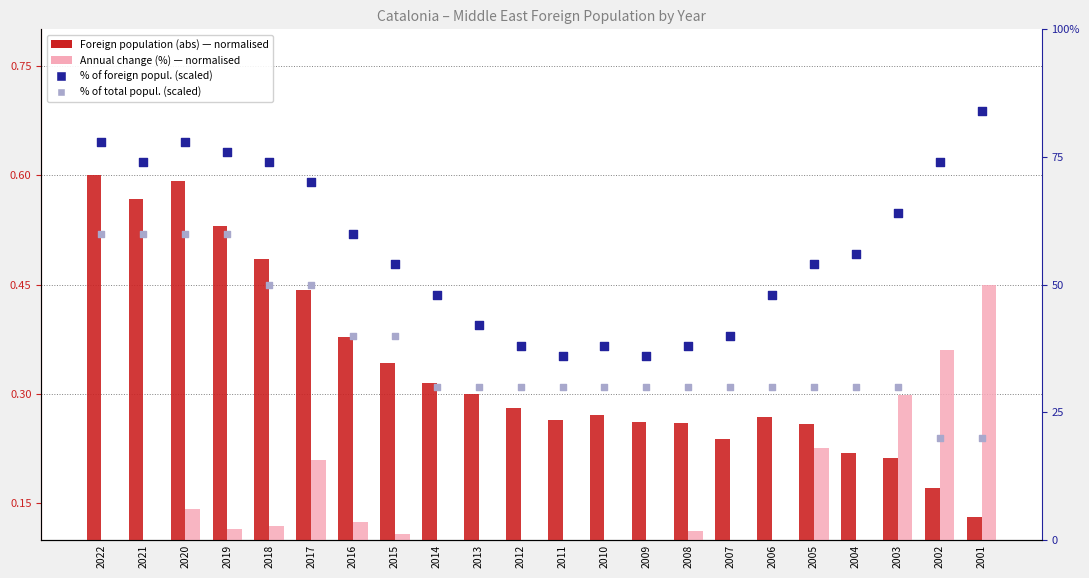

Which series reaches the minimum Y coordinate?

Annual change (%)